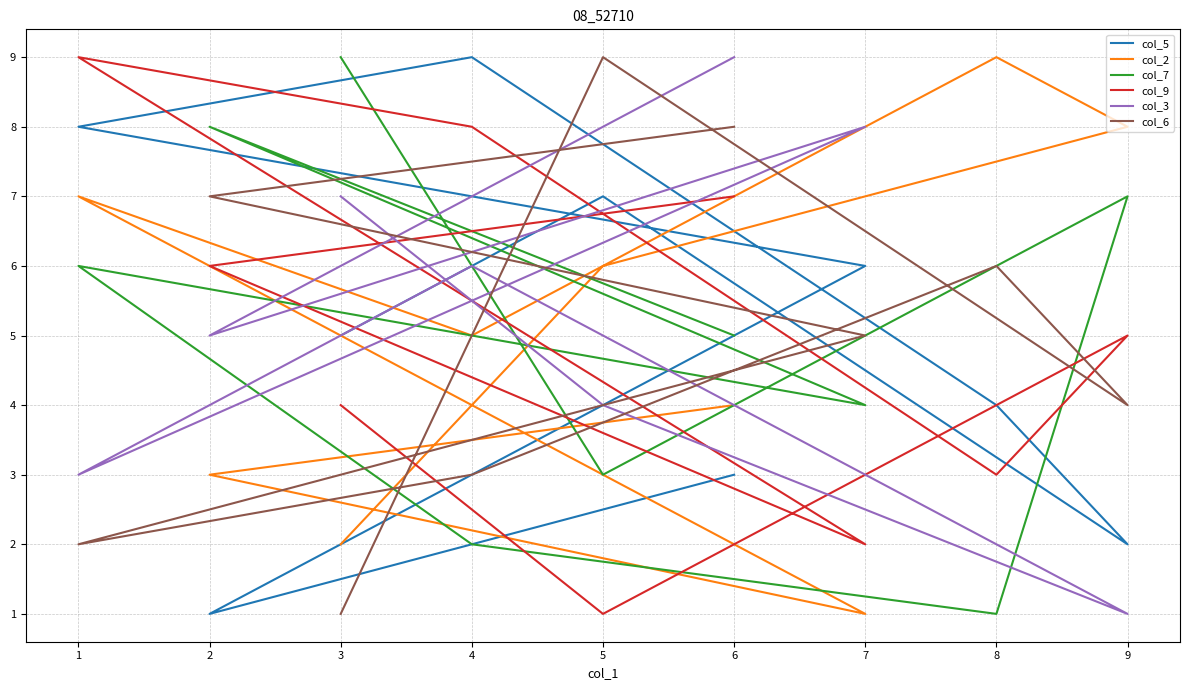

Count the col_6 values in the range 3 to 7.

5